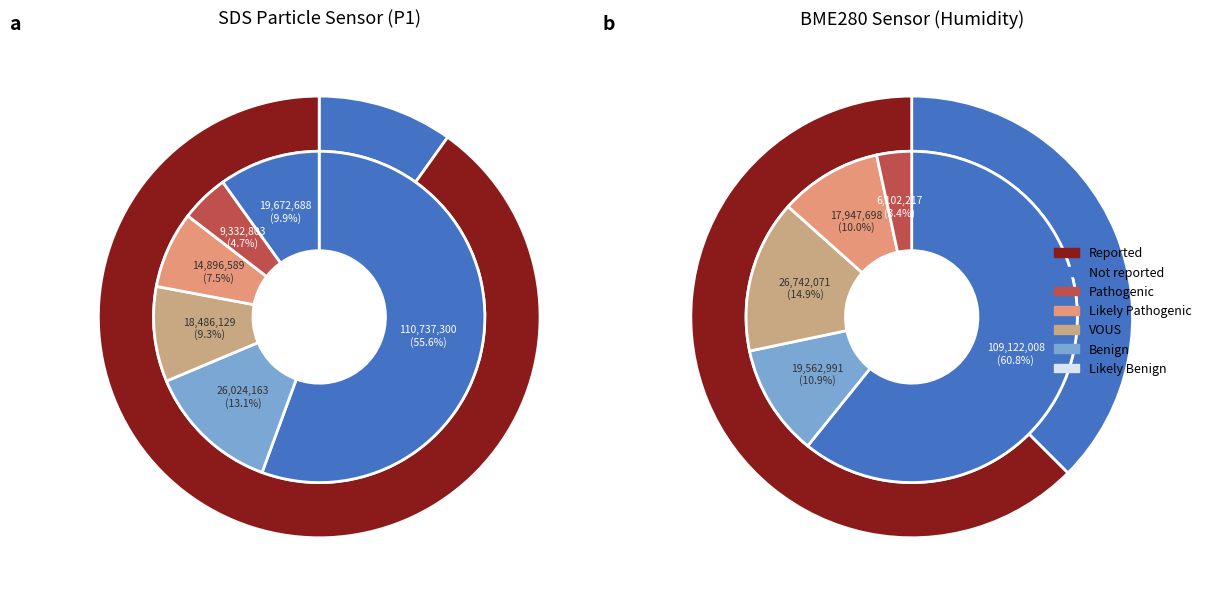

Does 28 represent more than half of the total?

No